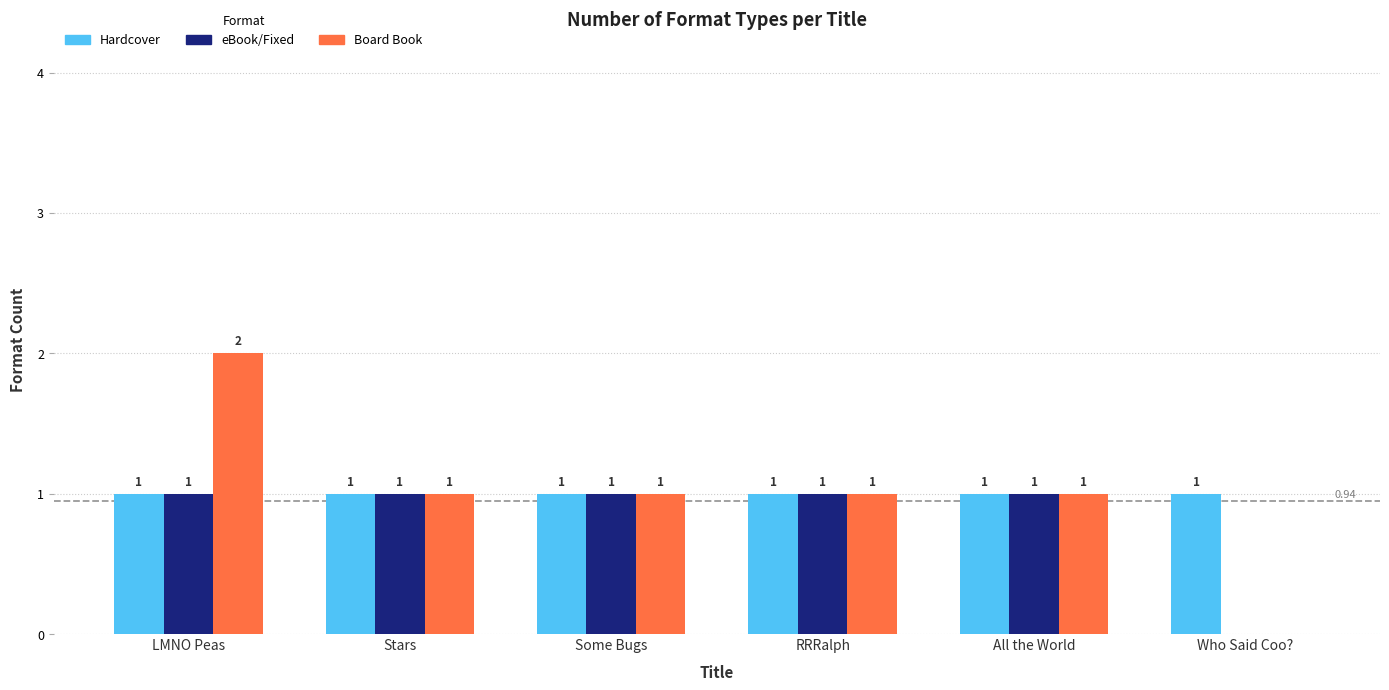

What is the total value across all series at LMNO Peas?

4